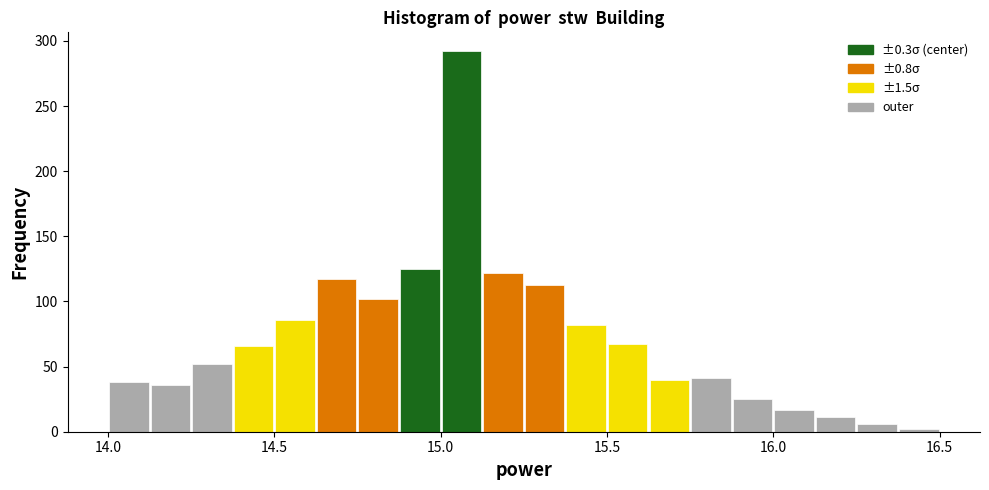

Read against the x-axis, roughly where is the centre of the tallest bar?

15.05